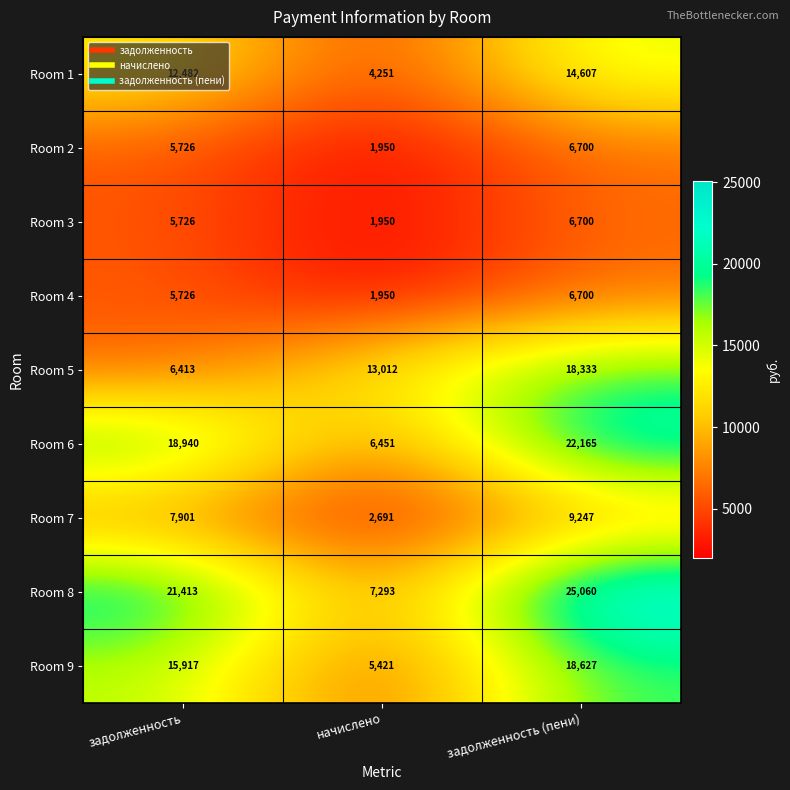

Is it true that Room 7 equals 2691 at начислено?

True